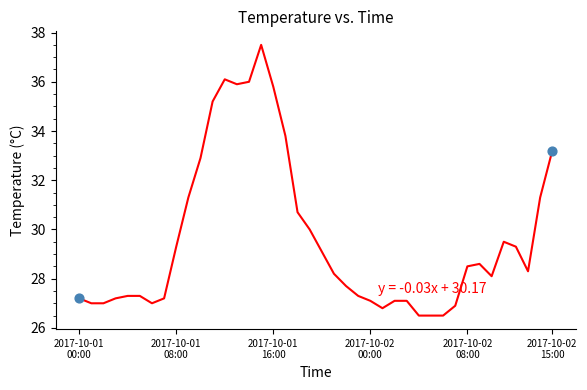

What is the minimum value shown in the chart?

26.5